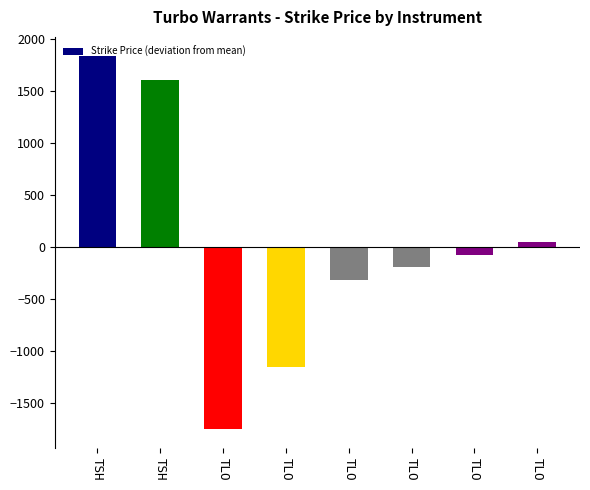

At which label does the data first exceed -75?

TSH